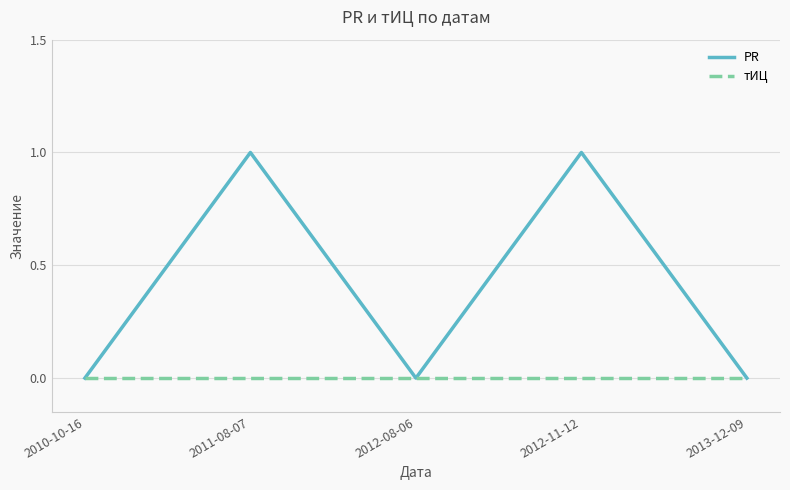

What is the total value across all series at 2011-08-07?

1